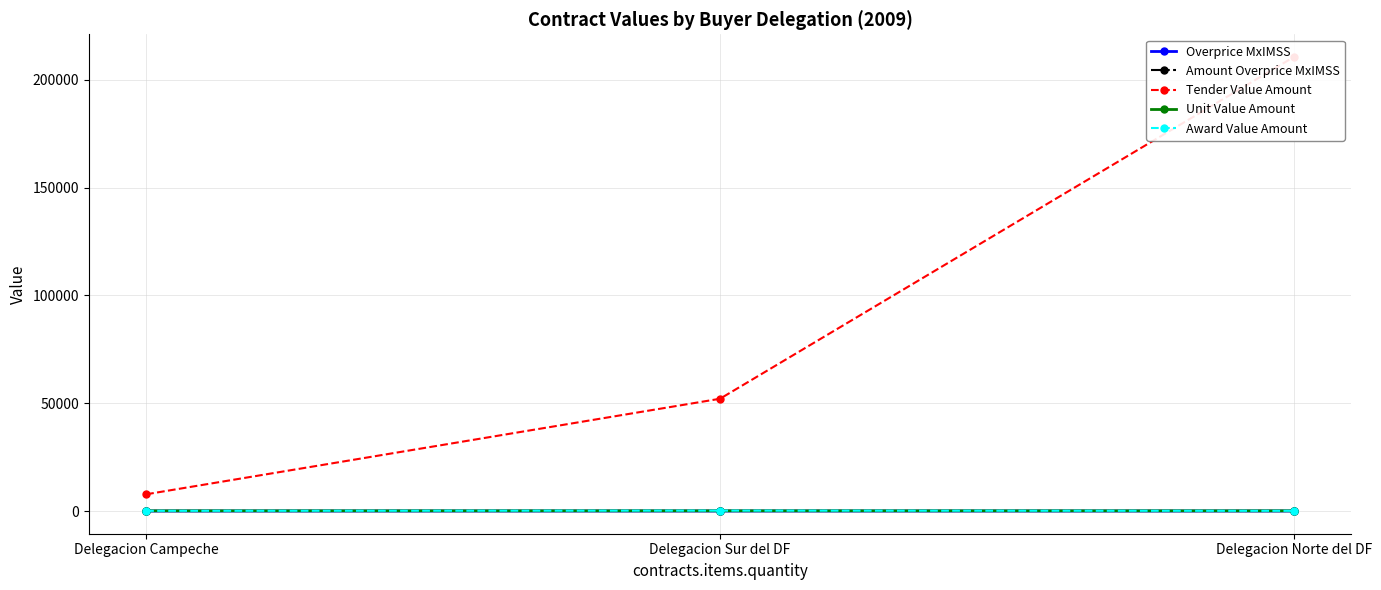

What is the spread (max minus min) of values at Delegacion Campeche?

7755.2